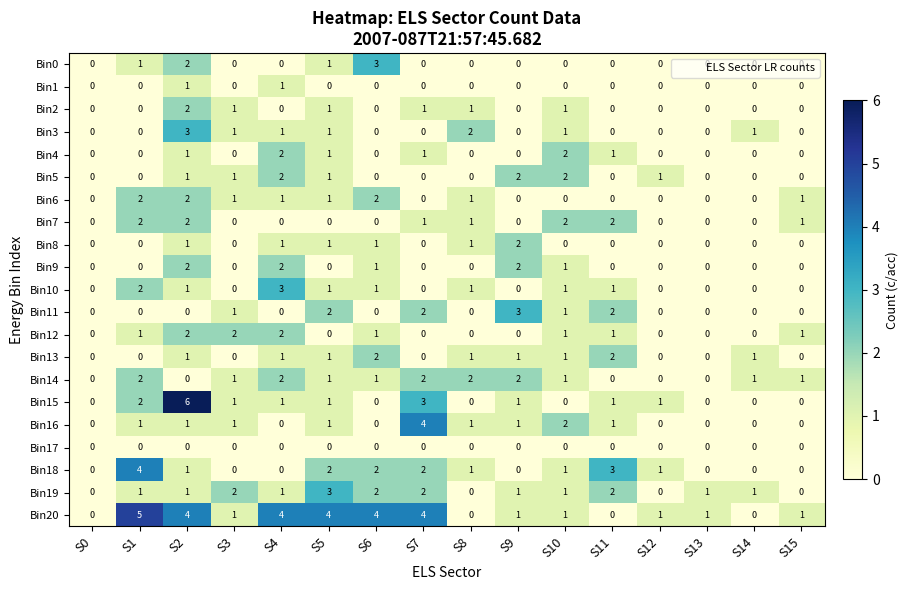

At which category is the sum across all series the highest?

S2